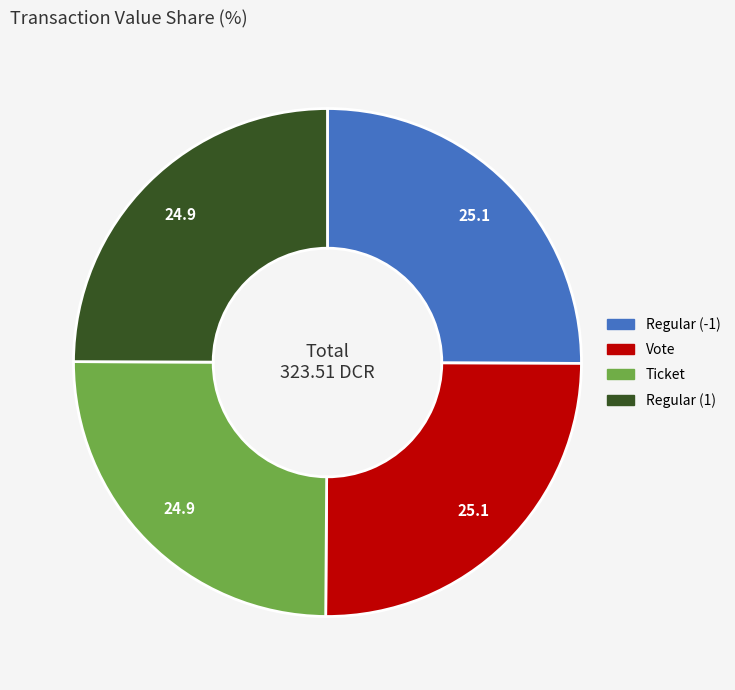

Approximately how many times larger is the value at Vote compared to Ticket?

1.0